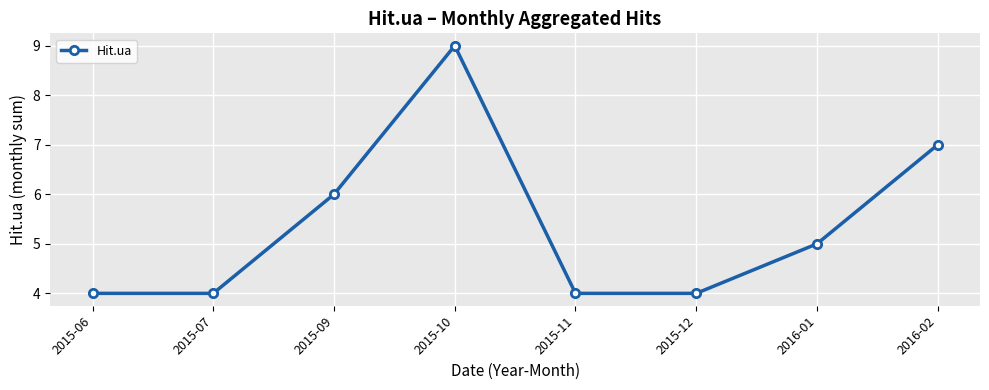

What is the value of the 4th point from the left?

9